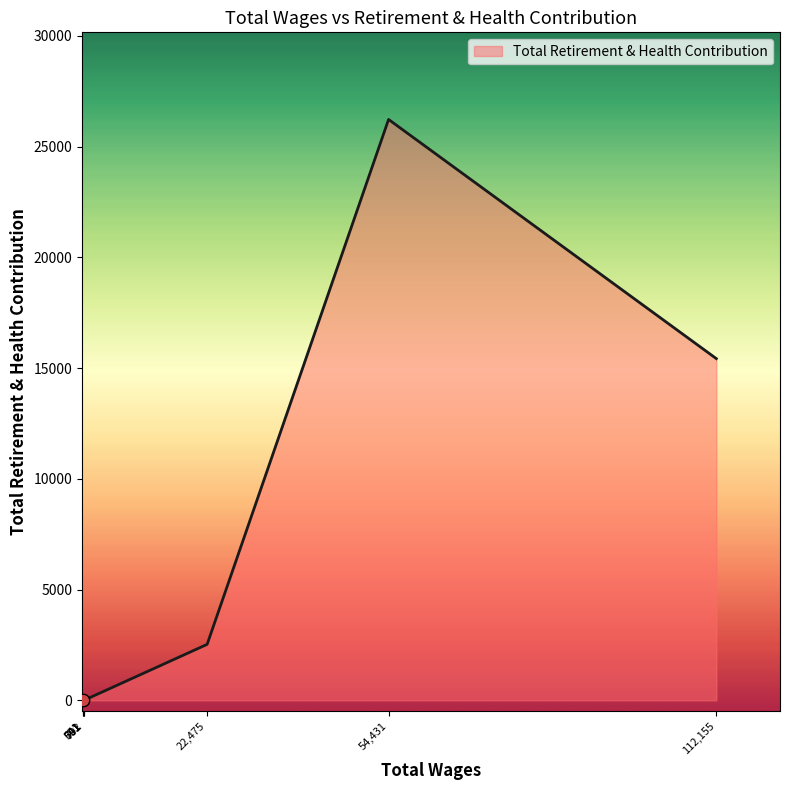

What is the greatest value displayed?

26224